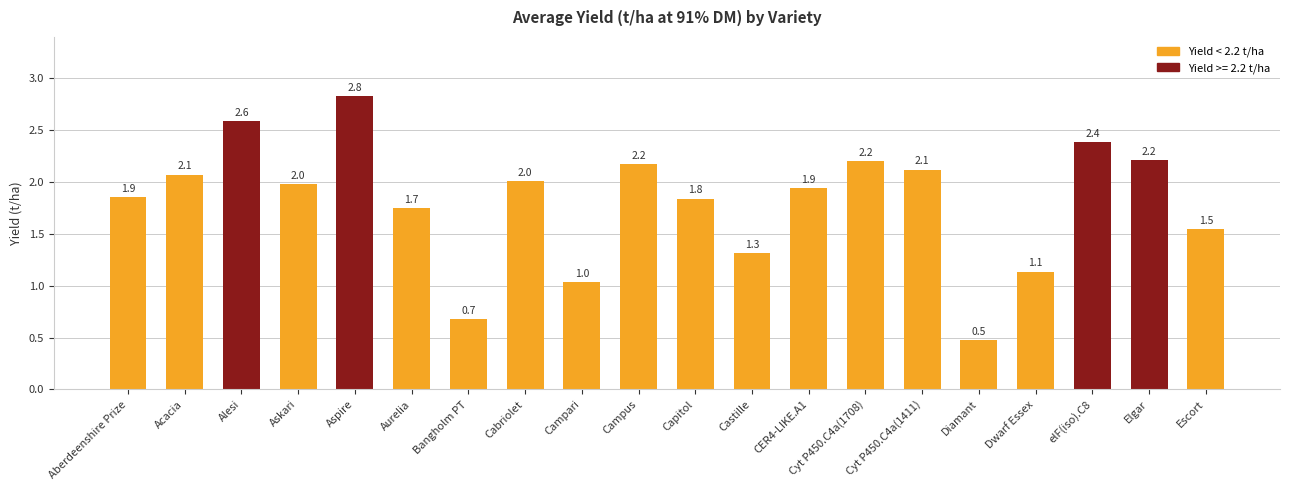

How many bars are there in total?

20